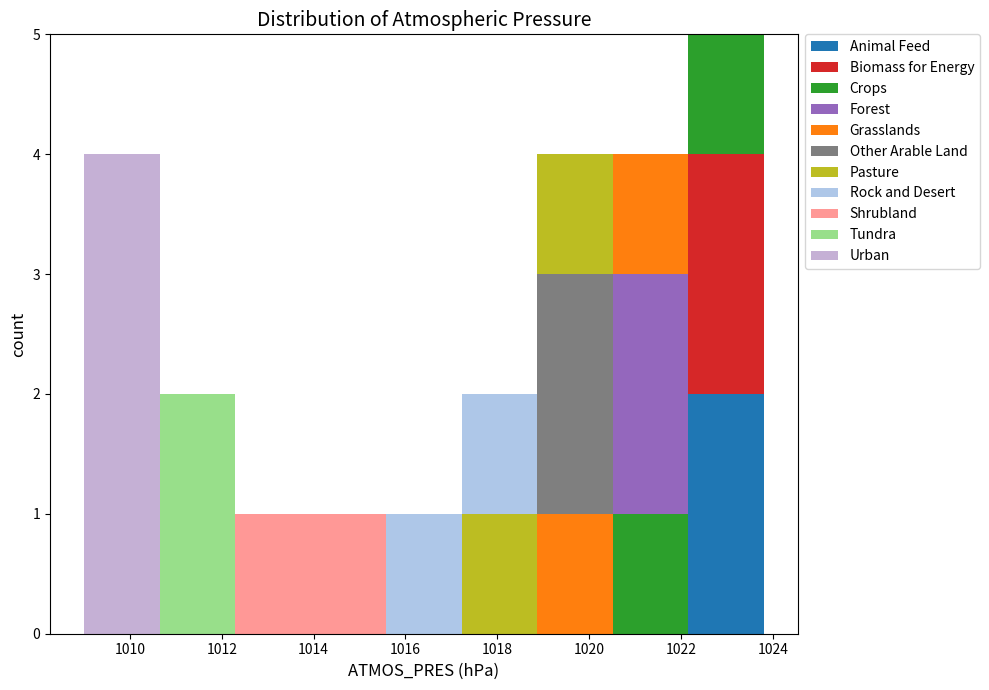

What is the total height of the stacked bar covering 1012.2 to 1014.0 on the x-axis? Neither the bar edges nor the heights are printed on the chart, so give them approximately, as read against the axes.

1